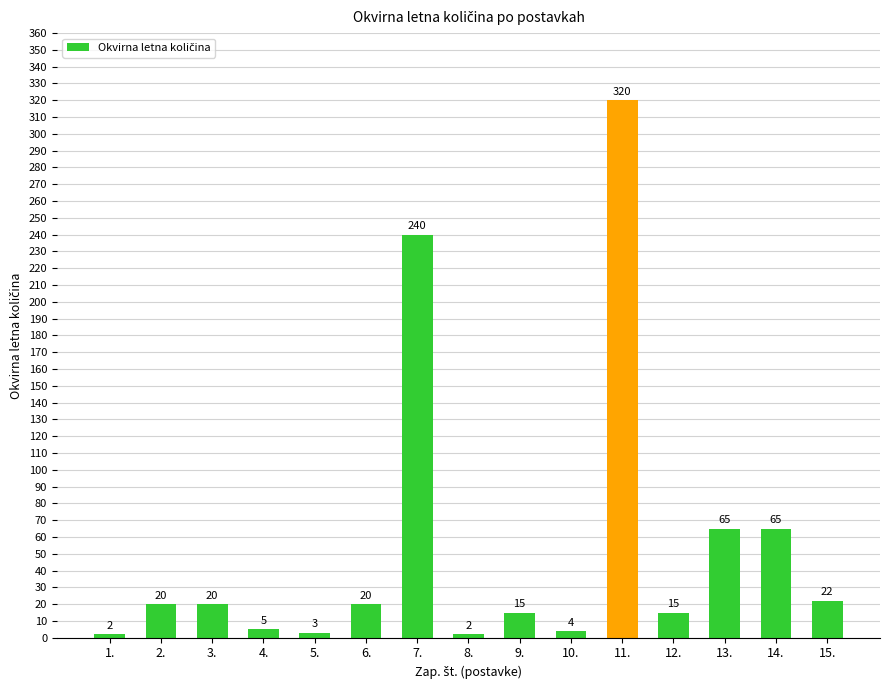

At which label is the value closest to 161?

7.